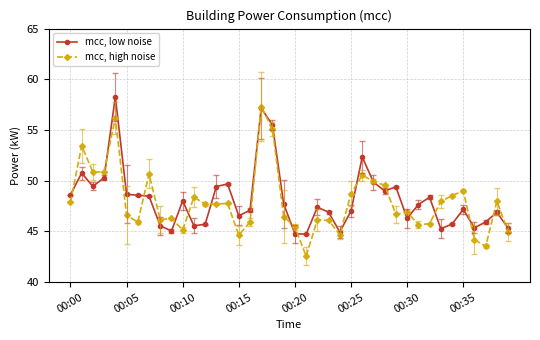

Which series has the largest total across all categories?

mcc, low noise